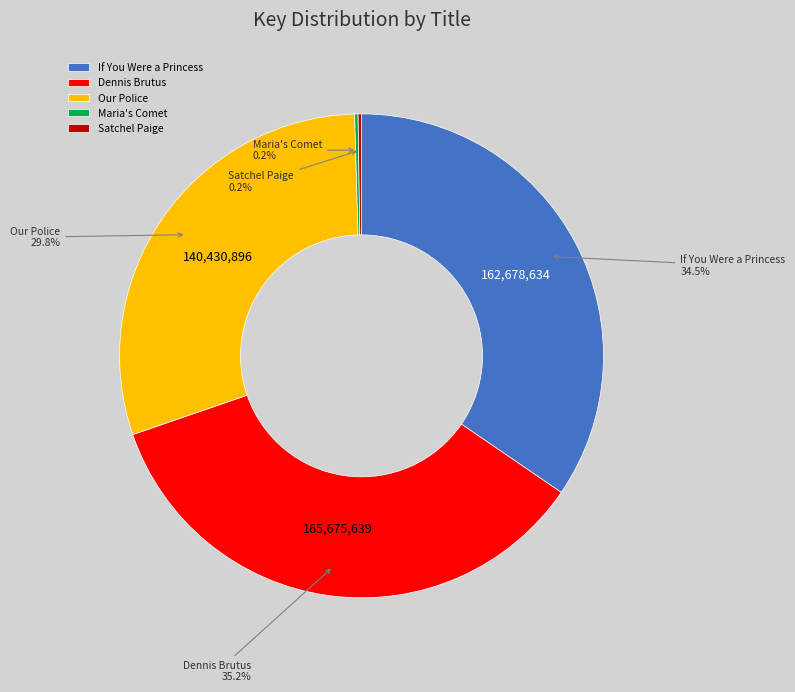

What is the ratio of the value at Dennis Brutus to the value at If You Were a Princess?

1.0